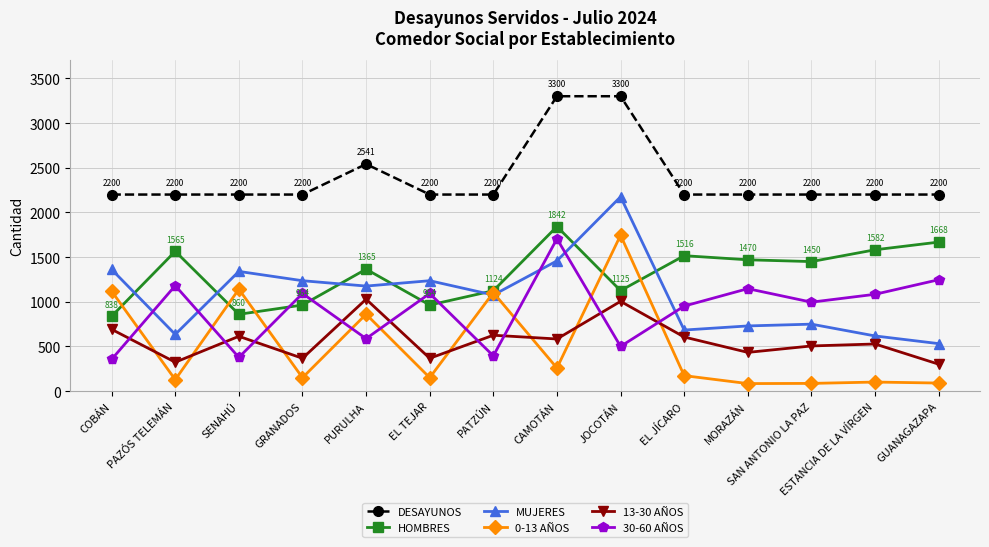

True or false: HOMBRES has more than 0 interior local peaks.

True